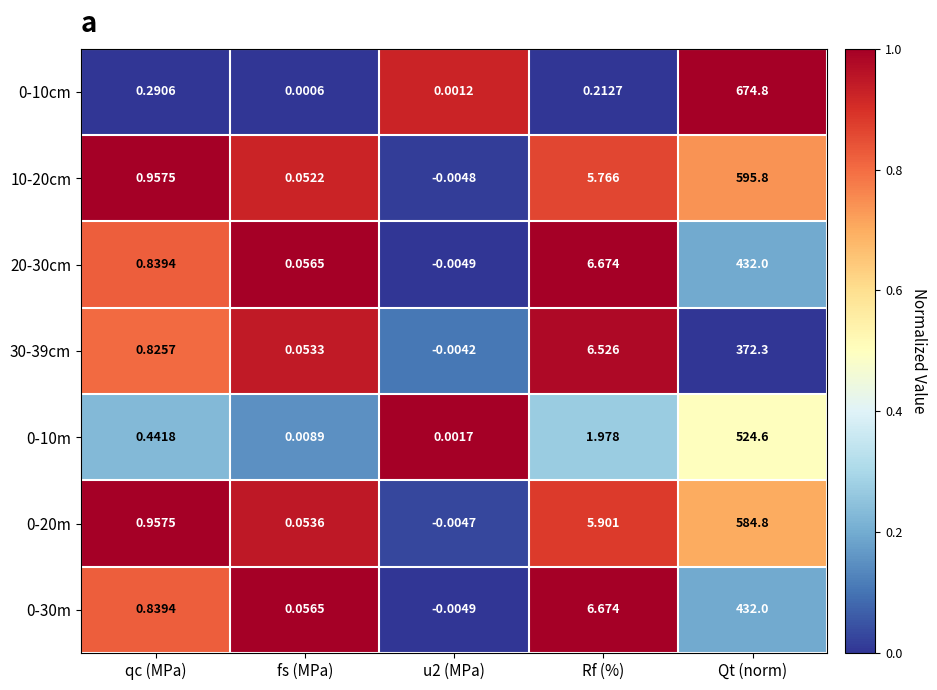

Which category has the highest value across all series?

Qt (norm)